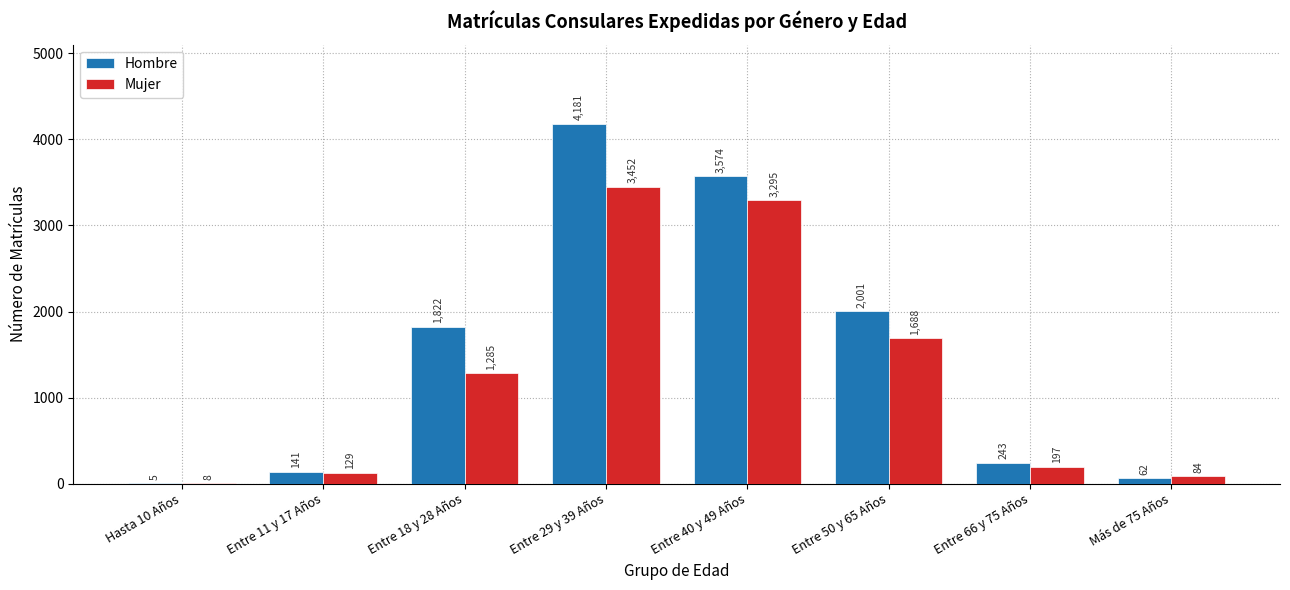

What is the sum of the Mujer values at Más de 75 Años and Entre 40 y 49 Años?

3379